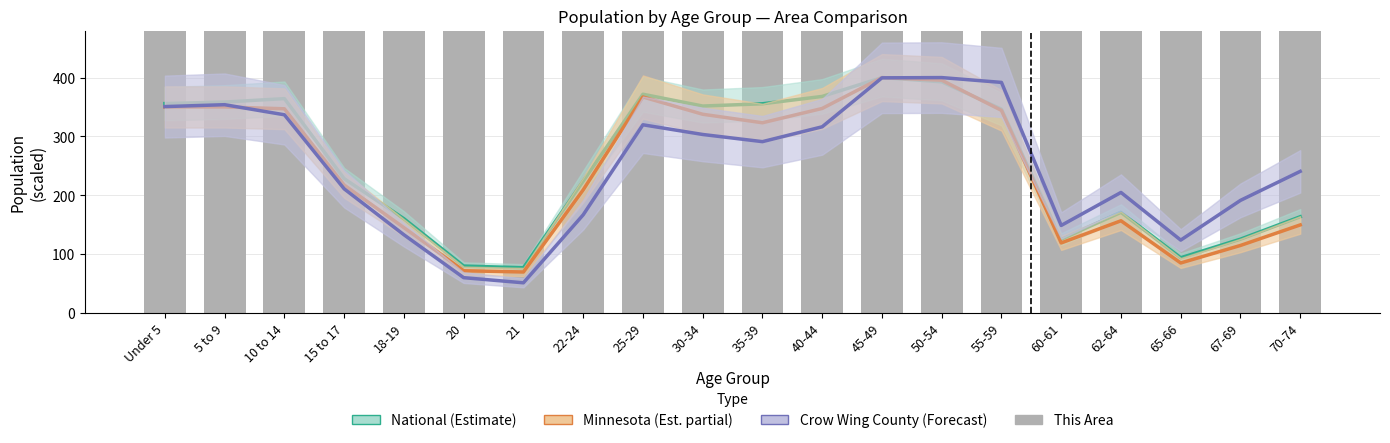

At which category does the chart reach its minimum across all series?

21